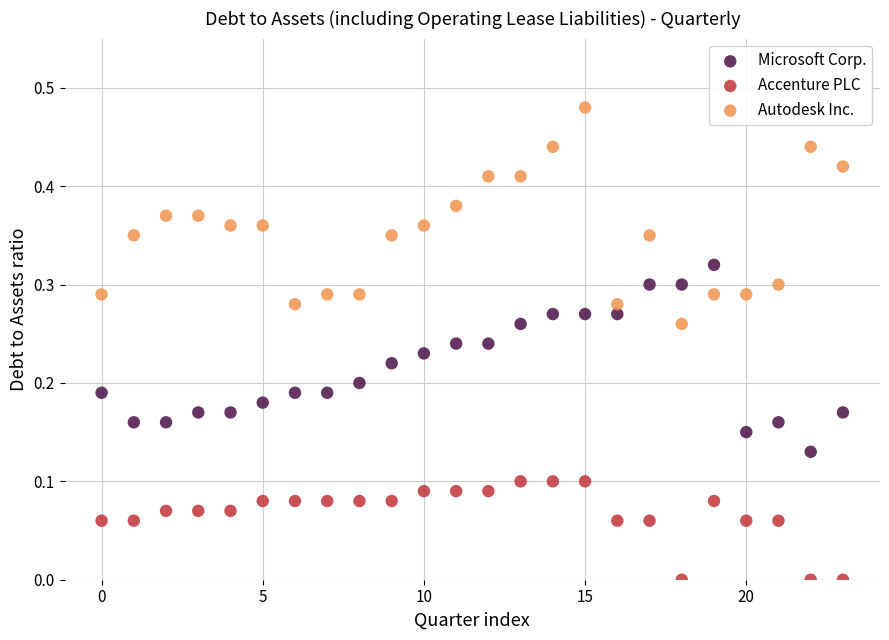

Which series contains the highest Y value?

Autodesk Inc.